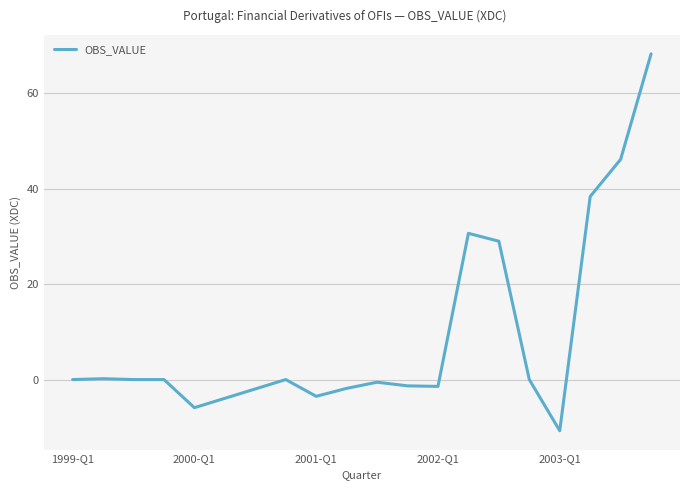

What is the greatest value displayed?

68.2